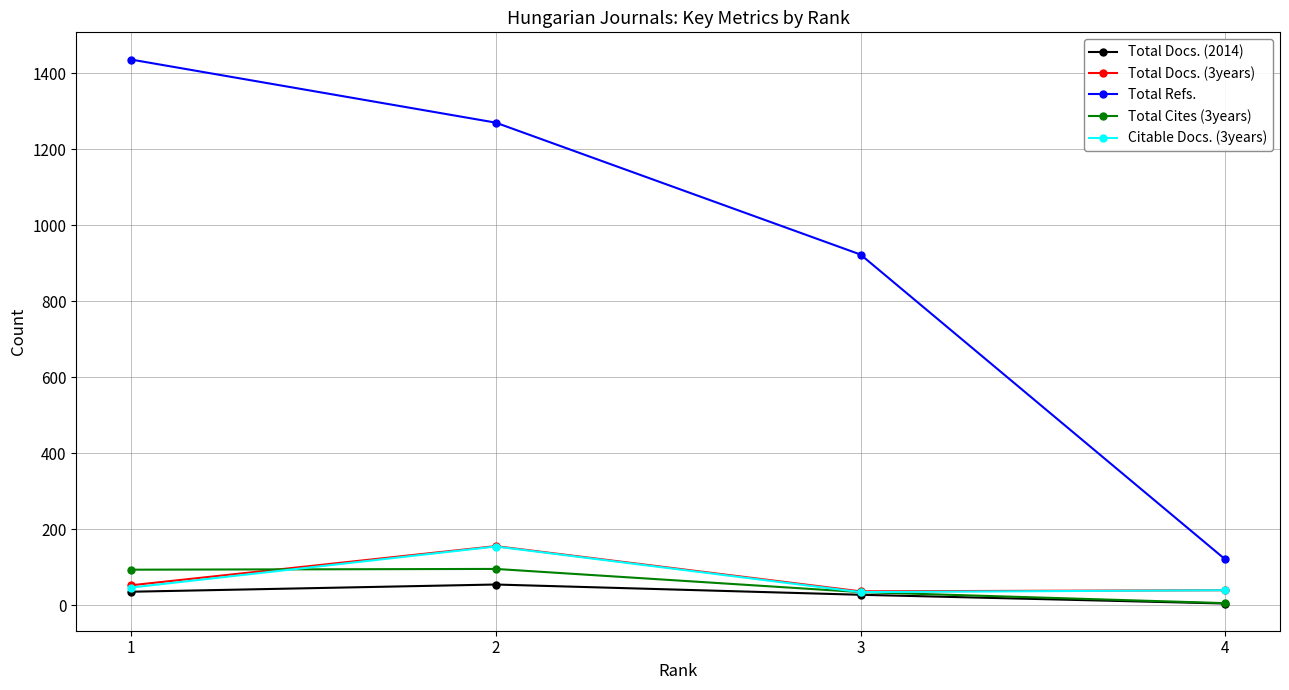

Which series has the largest range (max minus min)?

Total Refs.